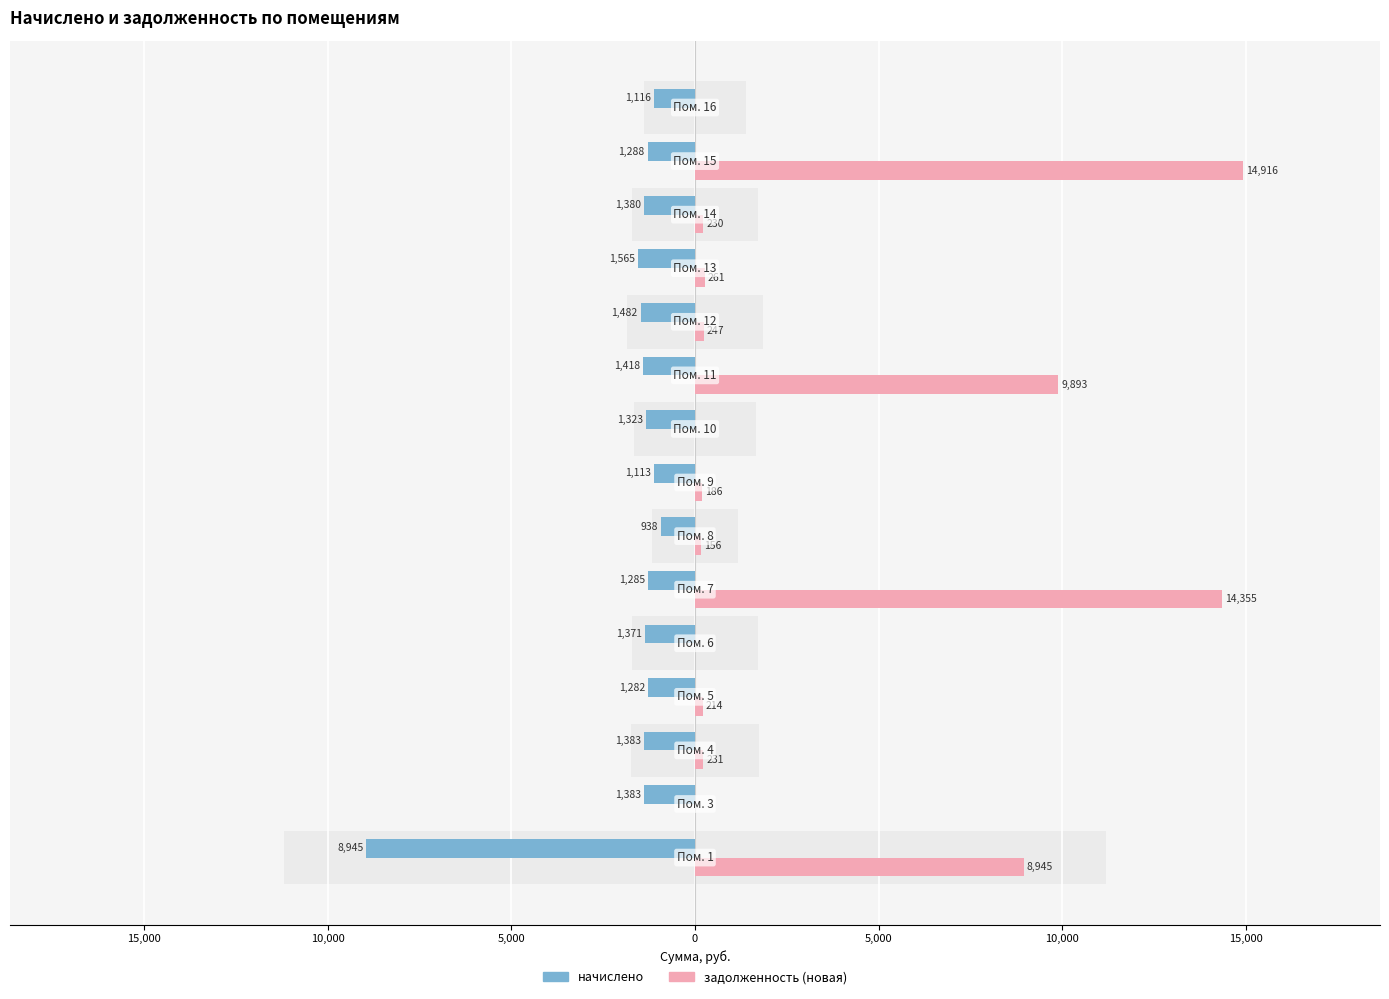

How many data points in задолженность (новая) are above 230?

8